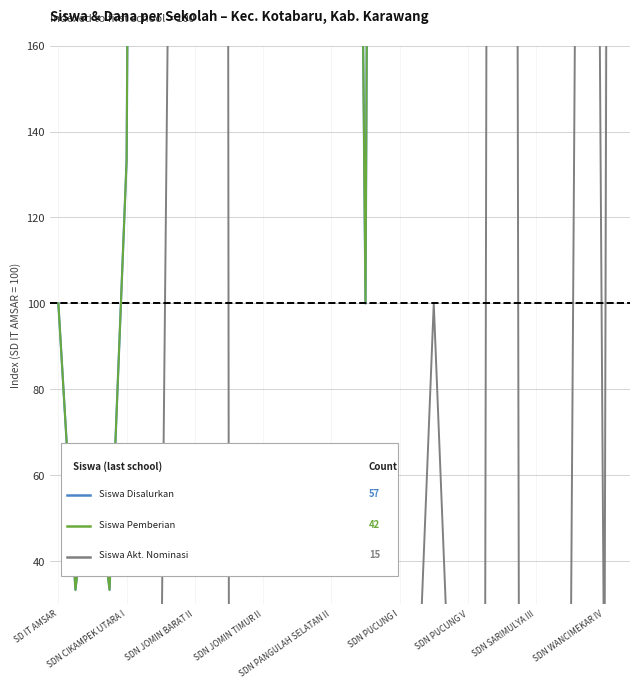

Reading left to right, list all the values displayed in this chart.

Siswa Disalurkan: 100.0	33.3	66.7	33.3	133.3	766.7	633.3	700.0	2366.7	3333.3	333.3	433.3	766.7	2866.7	766.7	633.3	233.3	533.3	100.0	933.3	466.7	400.0	566.7	333.3	366.7	400.0	3100.0	2833.3	1133.3	2500.0	1433.3	1000.0	1866.7	1900.0
Siswa Pemberian: 100.0	33.3	66.7	33.3	133.3	766.7	633.3	566.7	2233.3	2166.7	333.3	433.3	766.7	2866.7	766.7	633.3	233.3	533.3	100.0	933.3	466.7	400.0	533.3	333.3	366.7	400.0	2466.7	2833.3	1133.3	2500.0	1433.3	800.0	1866.7	1400.0
Siswa Akt. Nominasi: 0.0	0.0	0.0	0.0	0.0	0.0	0.0	400.0	400.0	3500.0	0.0	0.0	0.0	0.0	0.0	0.0	0.0	0.0	0.0	0.0	0.0	0.0	100.0	0.0	0.0	0.0	1900.0	0.0	0.0	0.0	0.0	600.0	0.0	1500.0